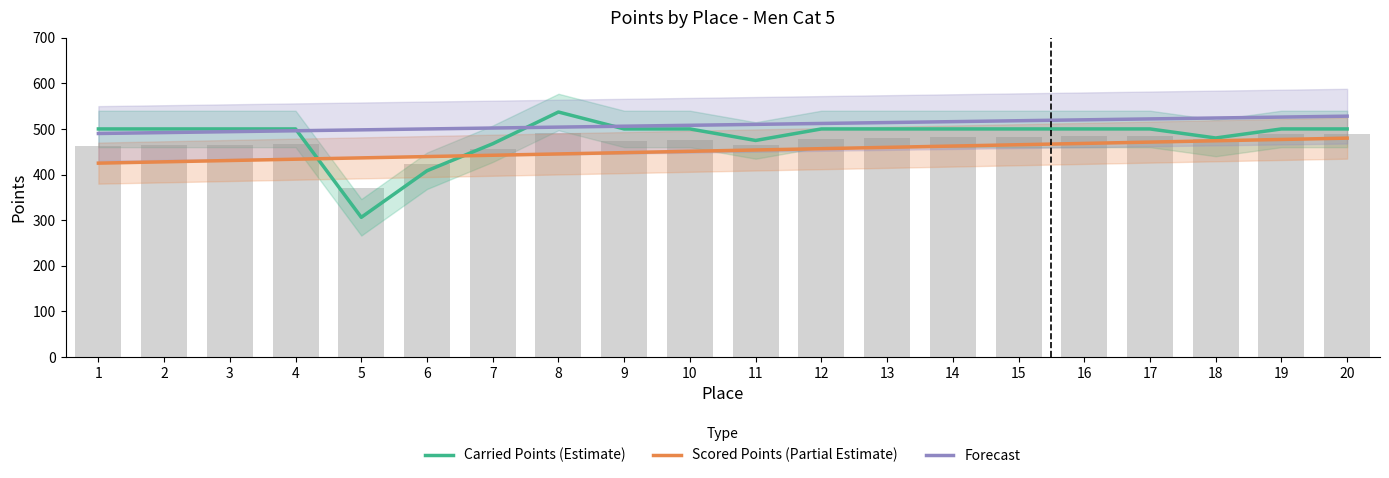

List the series in order of their peak value, highest first.

Carried Points (Estimate), Forecast, Scored Points (Partial Estimate)